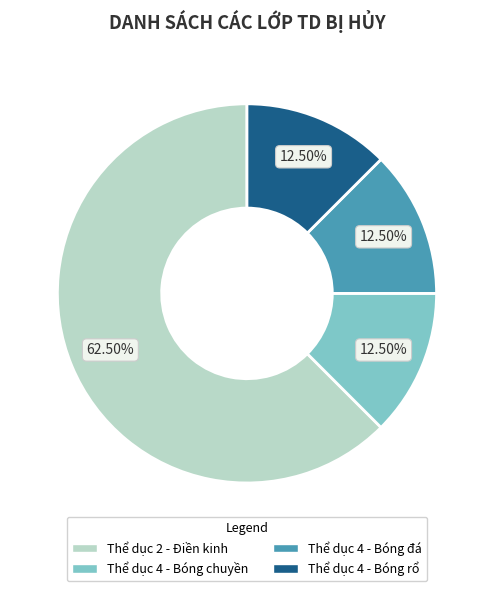

Between Thể dục 4 - Bóng đá and Thể dục 2 - Điền kinh, which is larger?

Thể dục 2 - Điền kinh